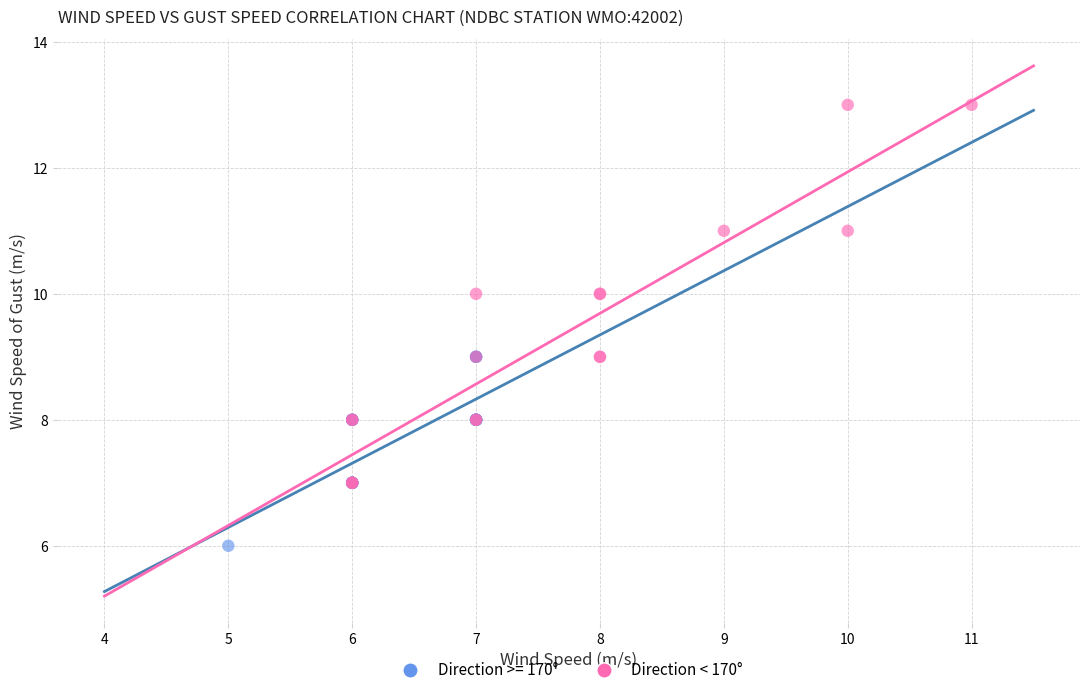

Which series contains the highest Y value?

Direction < 170°